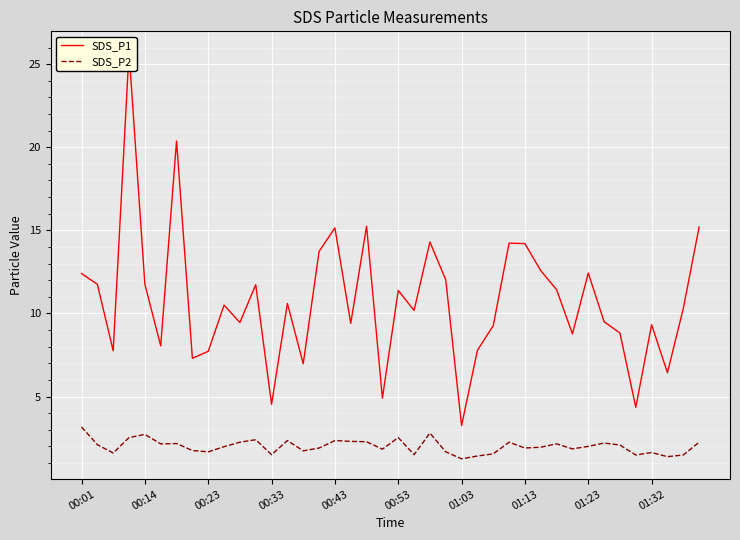

What is the highest value of the SDS_P2 series?

3.2